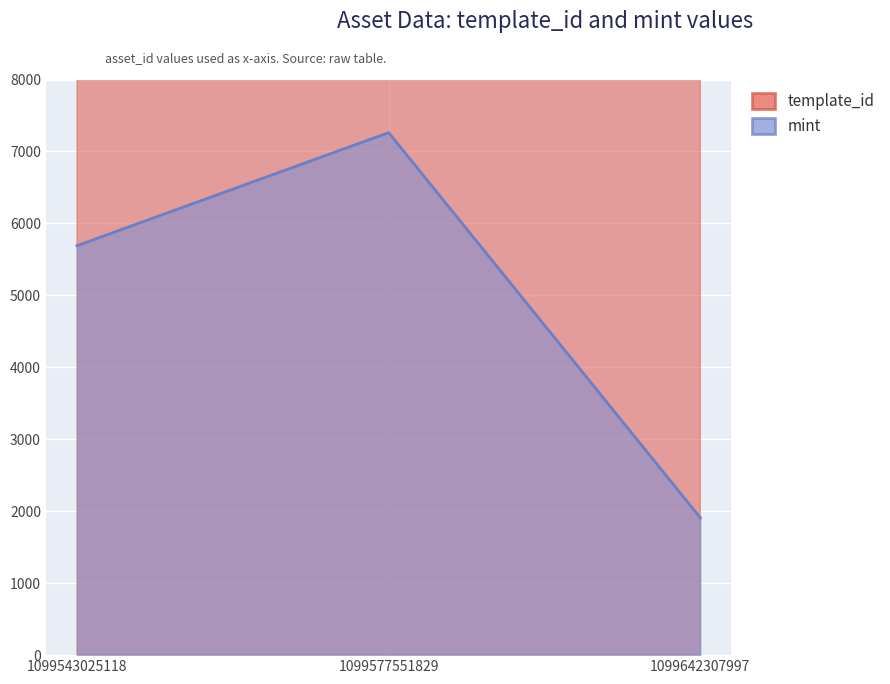

Between 1099543025118 and 1099642307997, which series saw the biggest shift?

template_id